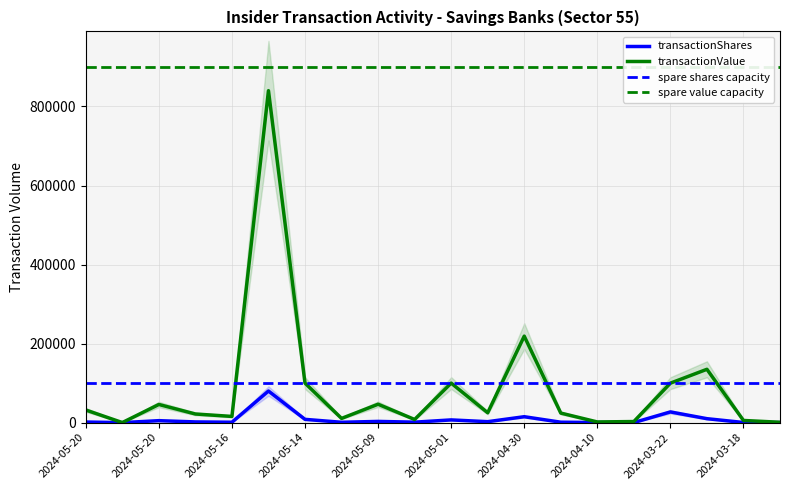

How many lines are shown in the chart?

2